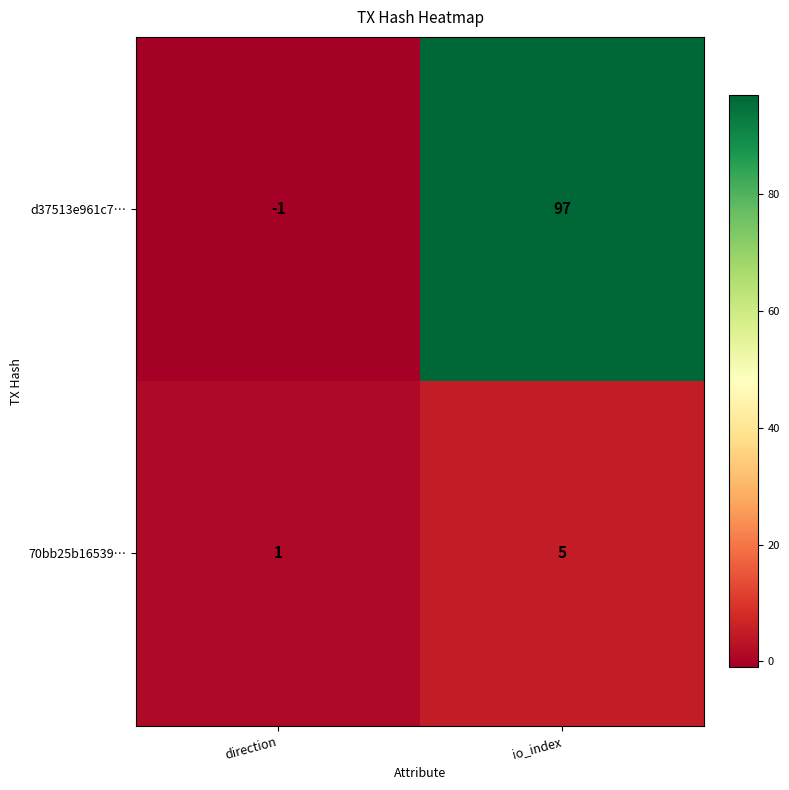

What is the total value across all series at io_index?

102